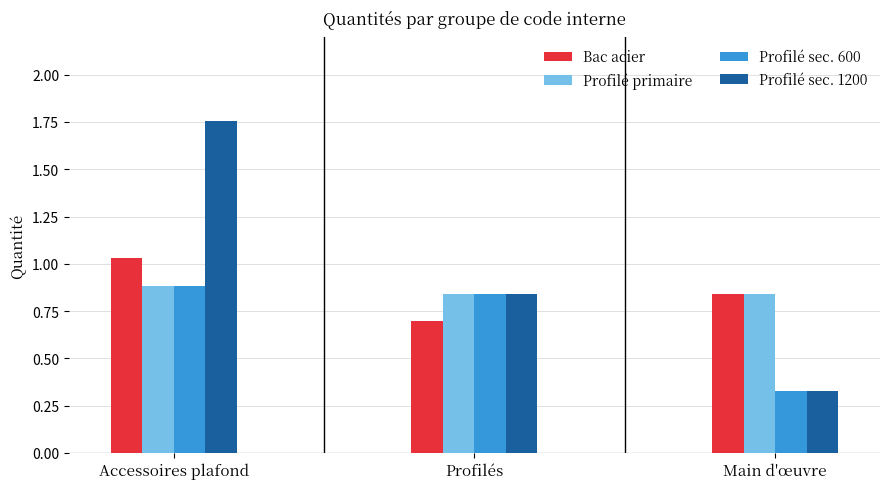

True or false: Bac acier has a value of 0.1 at Profilés.

False